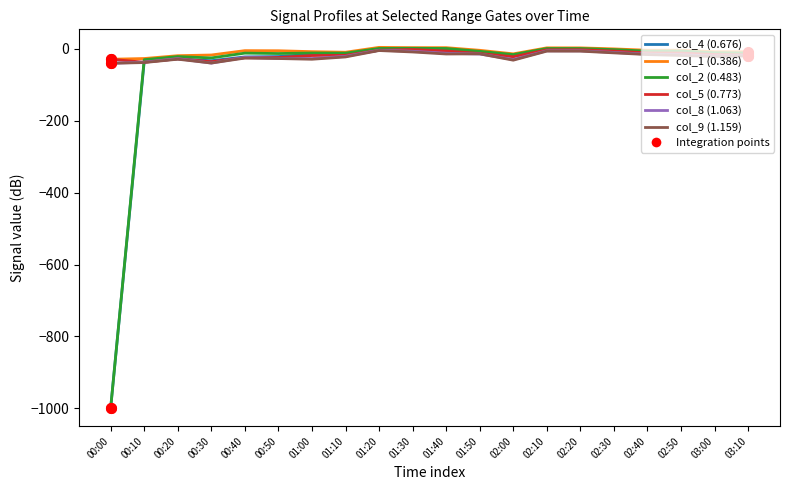

Is it true that col_5 (0.773) equals -12.1 at 02:40?

True